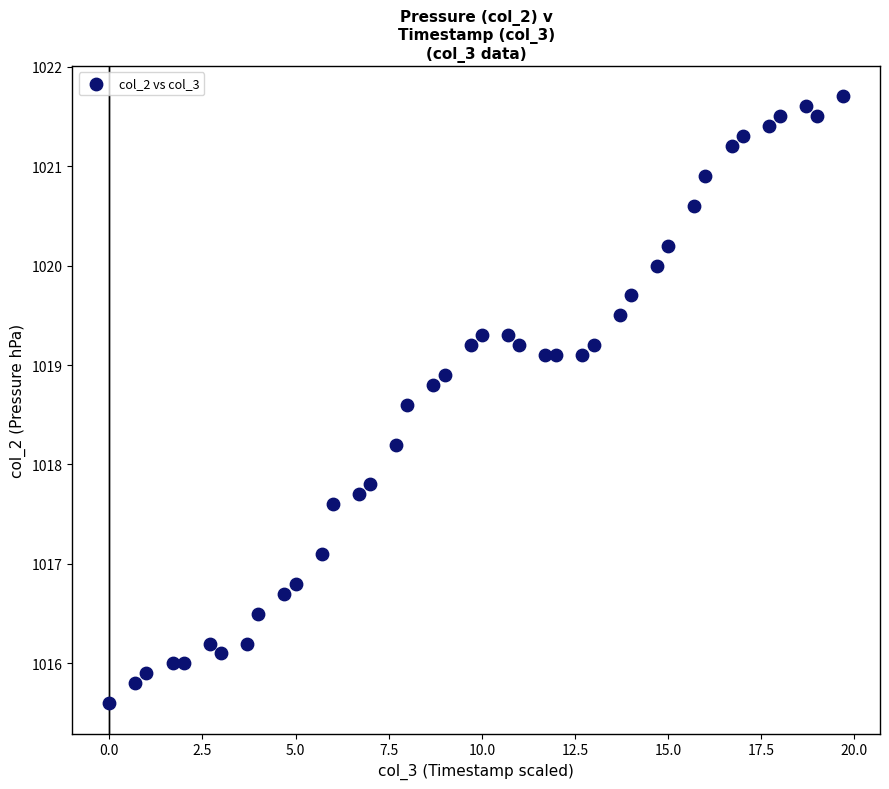

What is the range of X values (max minus min)?

19.7